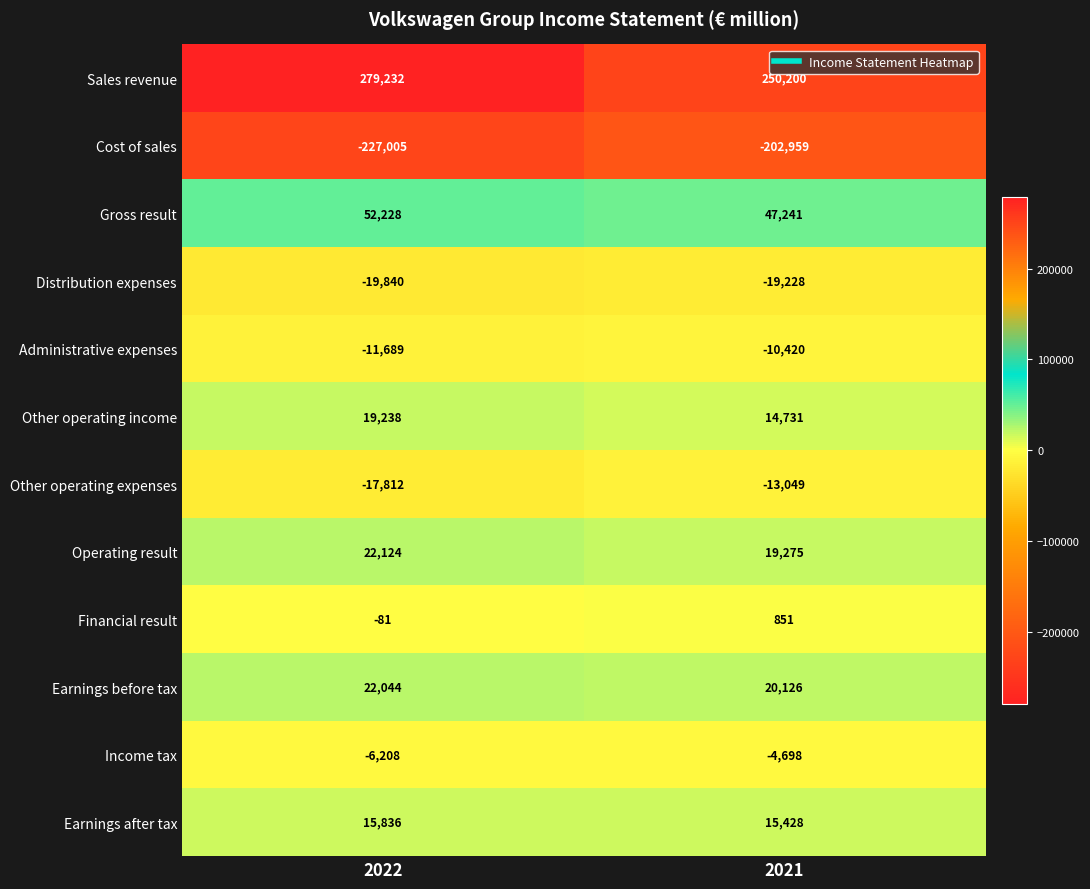

Which series has the largest total across all categories?

Sales revenue